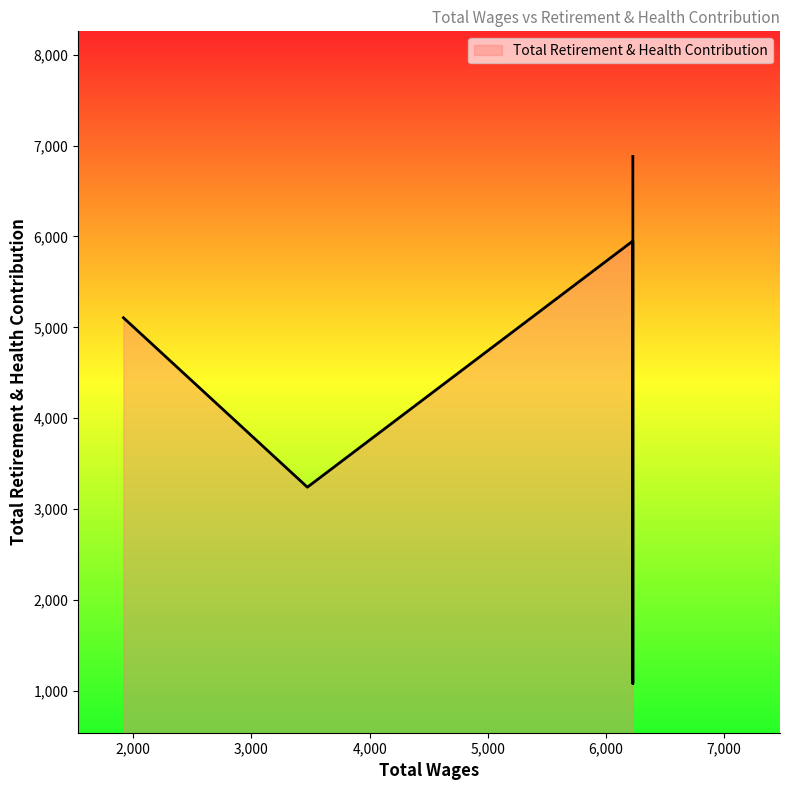

Read the value at 6228.0, to the nearest 50.

6900